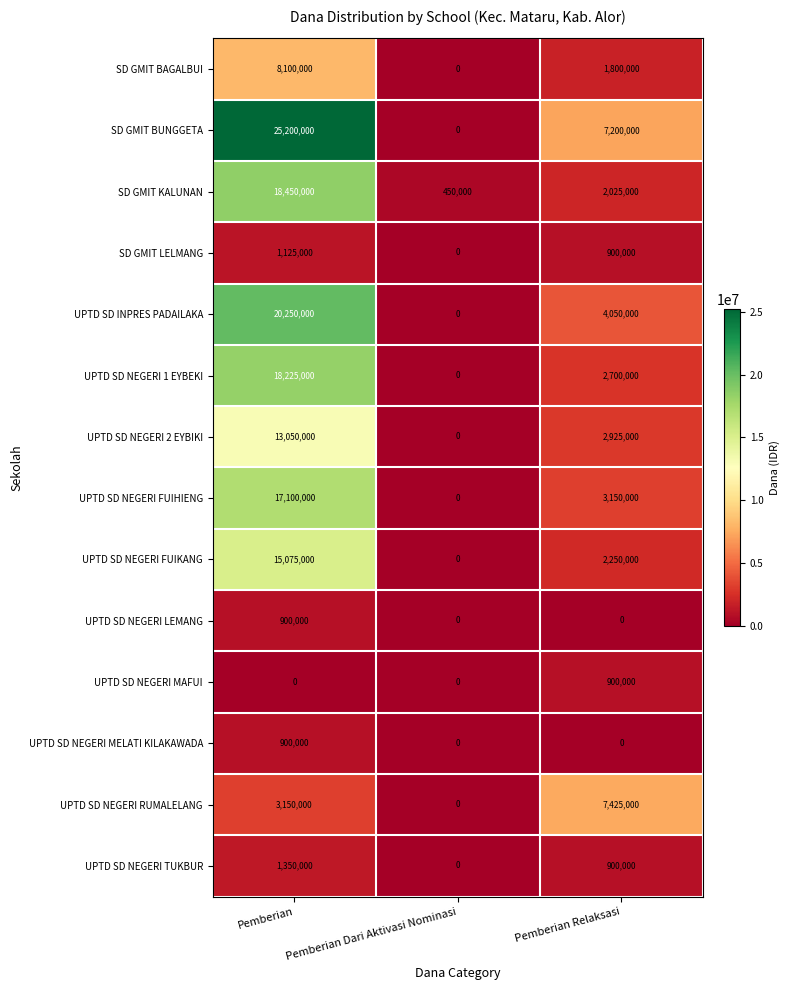

At which label is UPTD SD NEGERI 2 EYBIKI closest to 6525000?

Pemberian Relaksasi